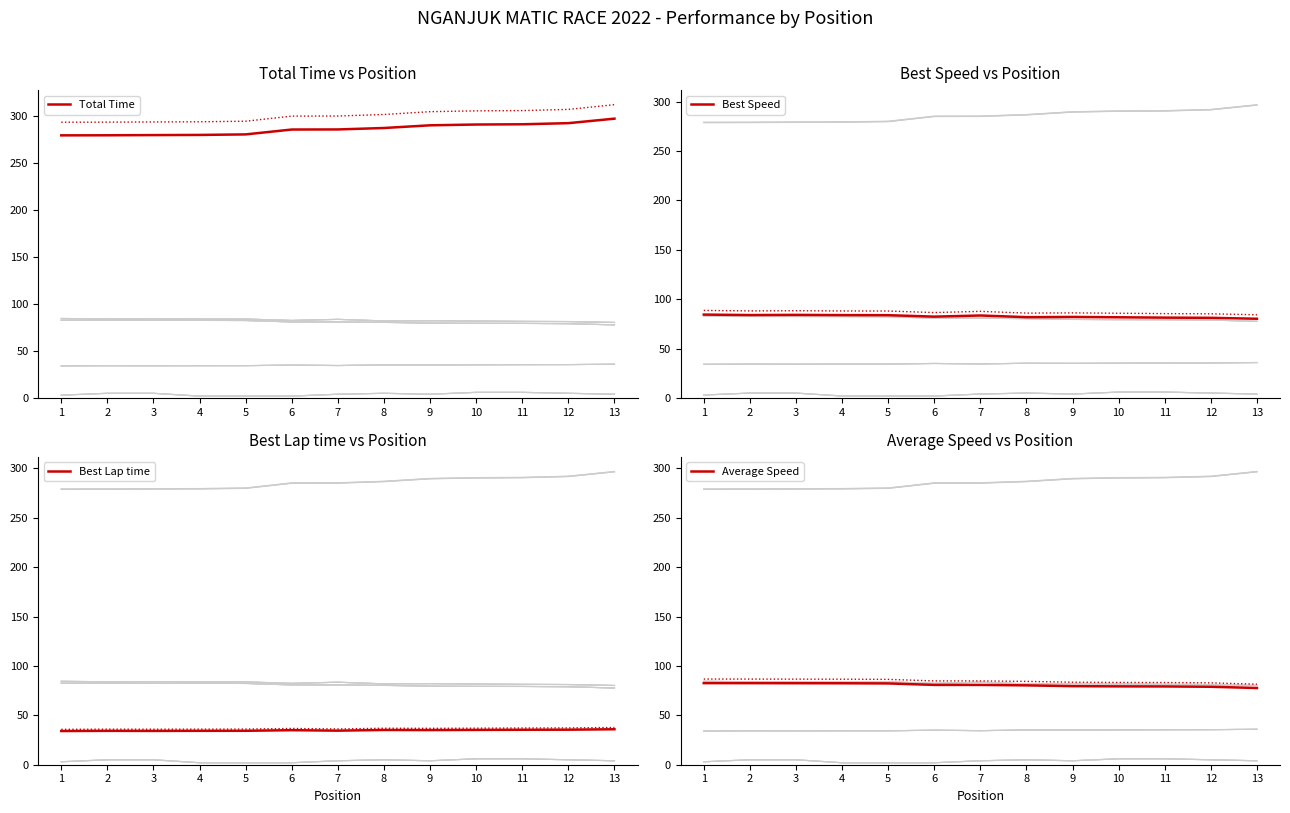

What value does the Best Speed series have at 5?

83.8